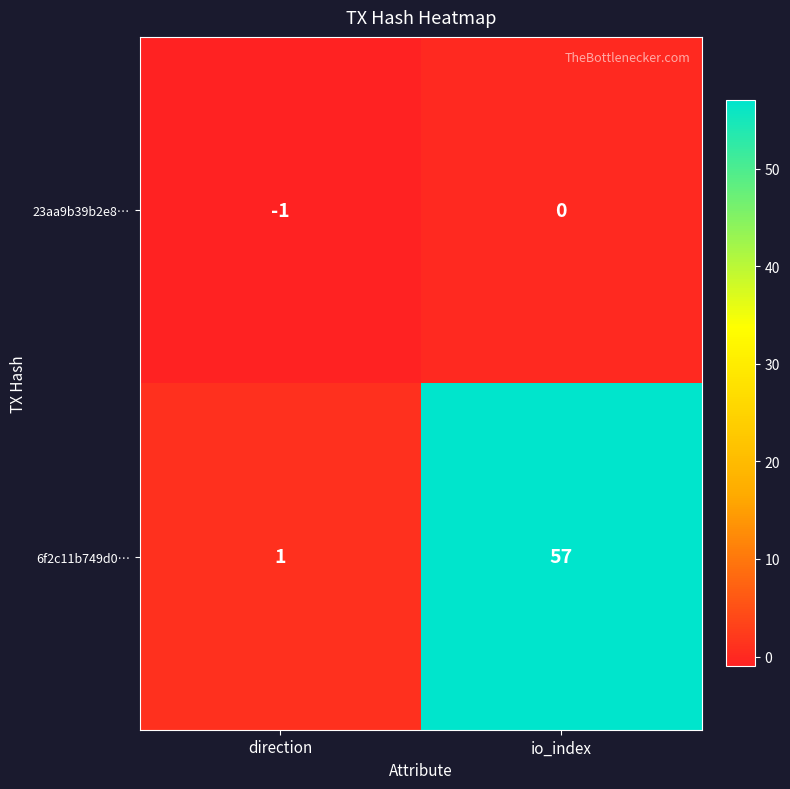

Which series has the largest total across all categories?

6f2c11b749d0…